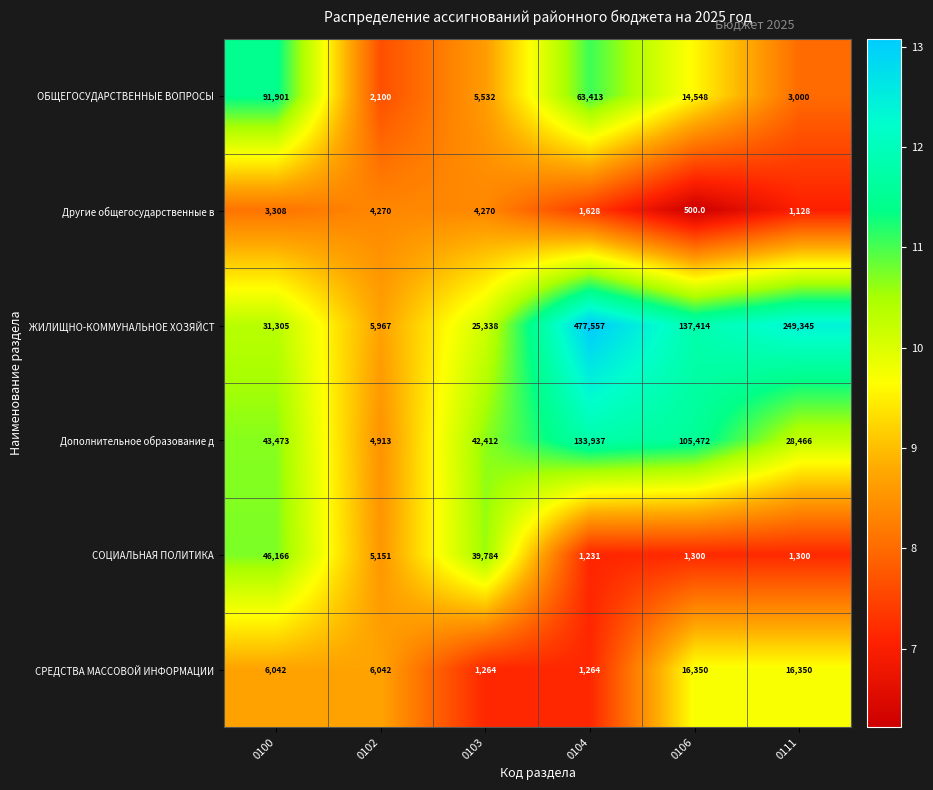

What is the maximum value shown in the chart?

477557